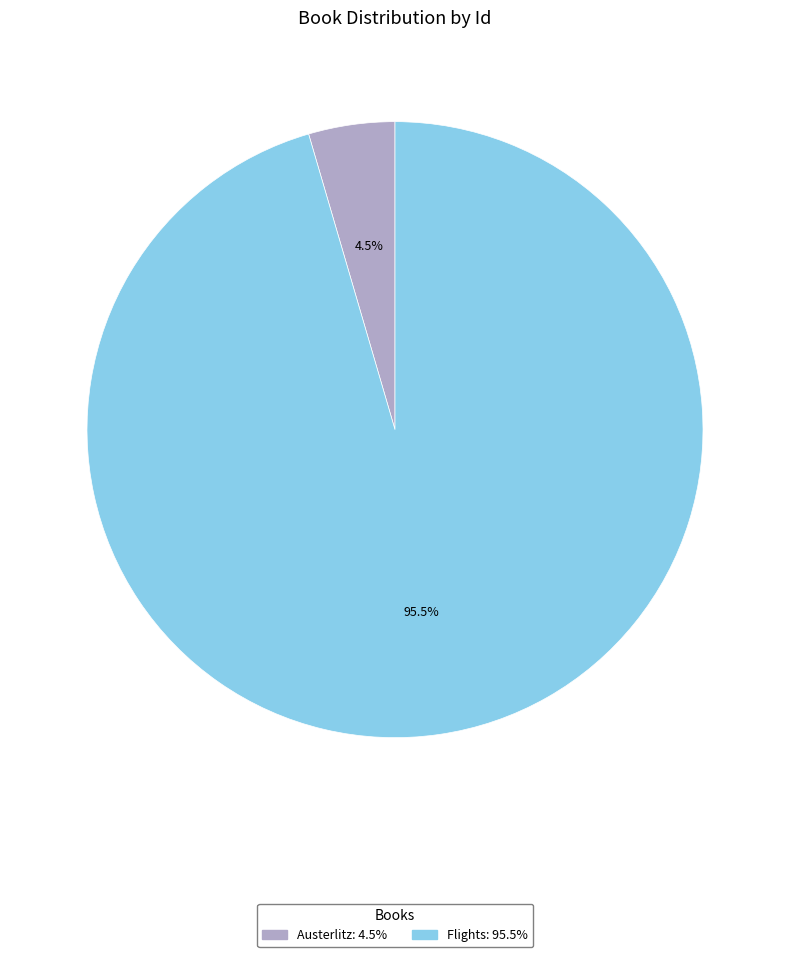

Which has a higher value, Austerlitz or Flights?

Flights